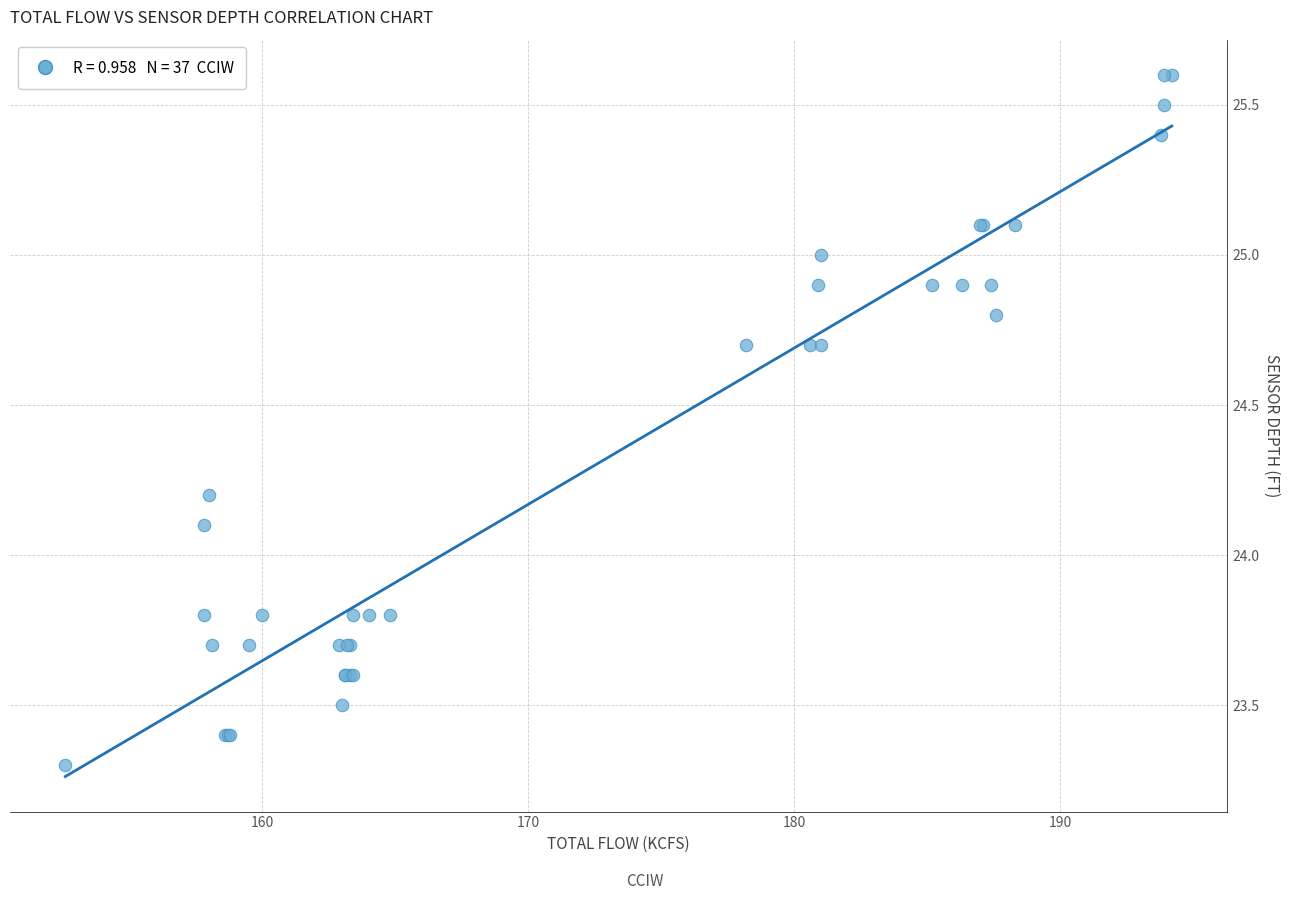

What Y value in the scatter plot is closest to 24?

24.1